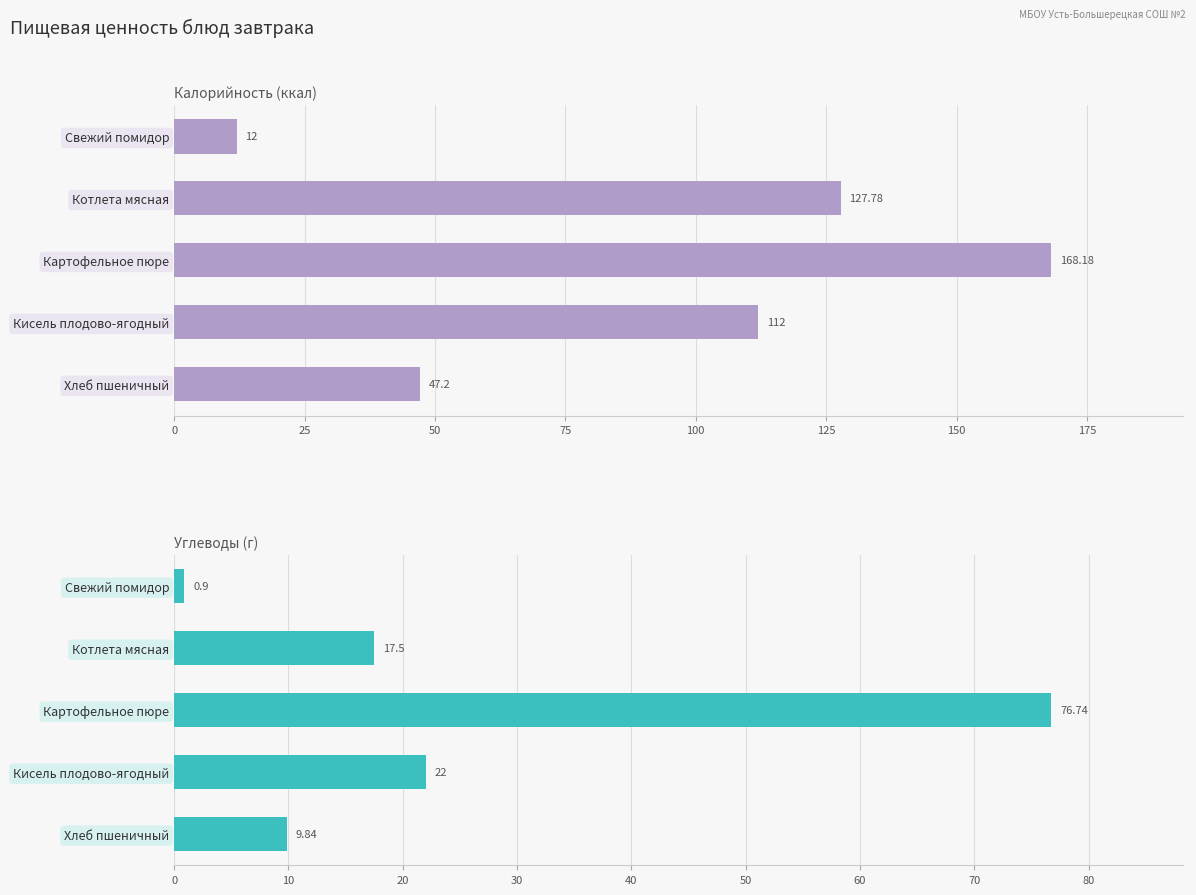

Rank the series at 0 from highest to lowest value.

Калорийность, Углеводы